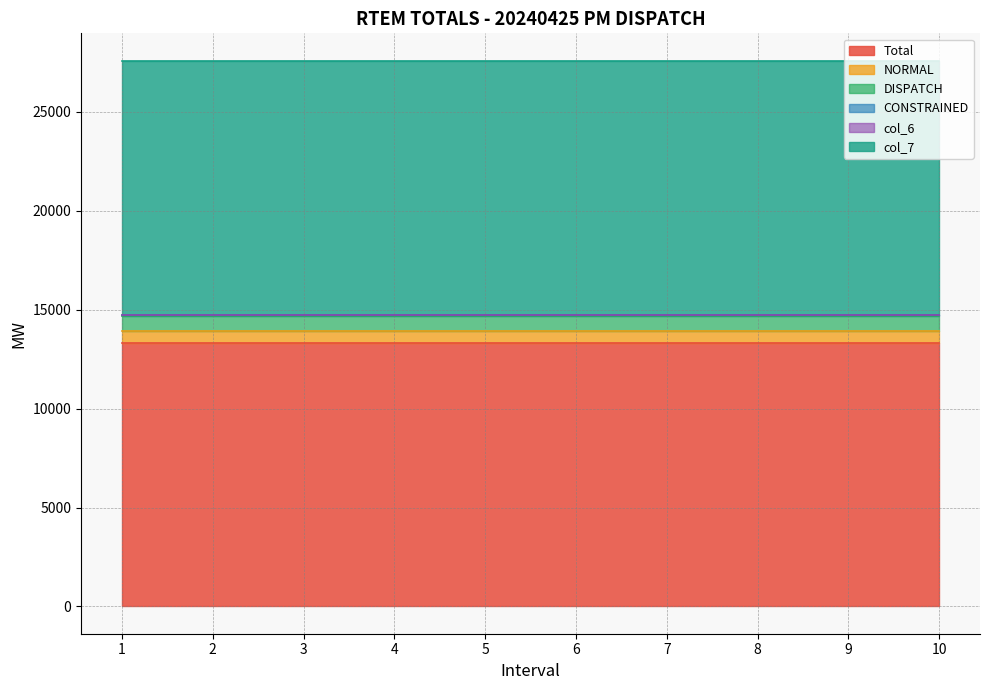

What is the minimum value for CONSTRAINED?

52.0